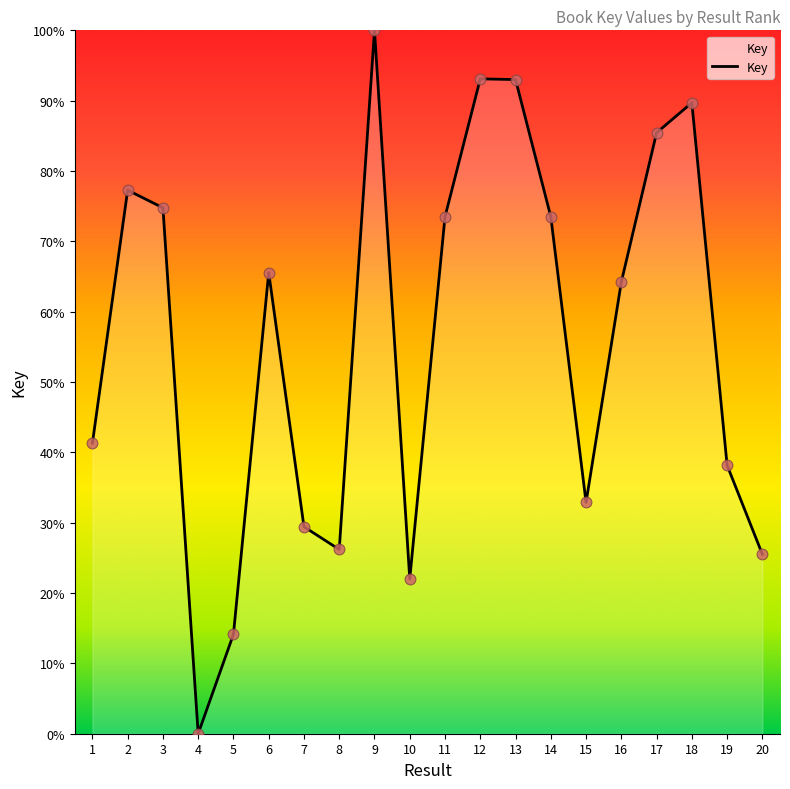

What is the change in value from 3 to 9?

+25.2